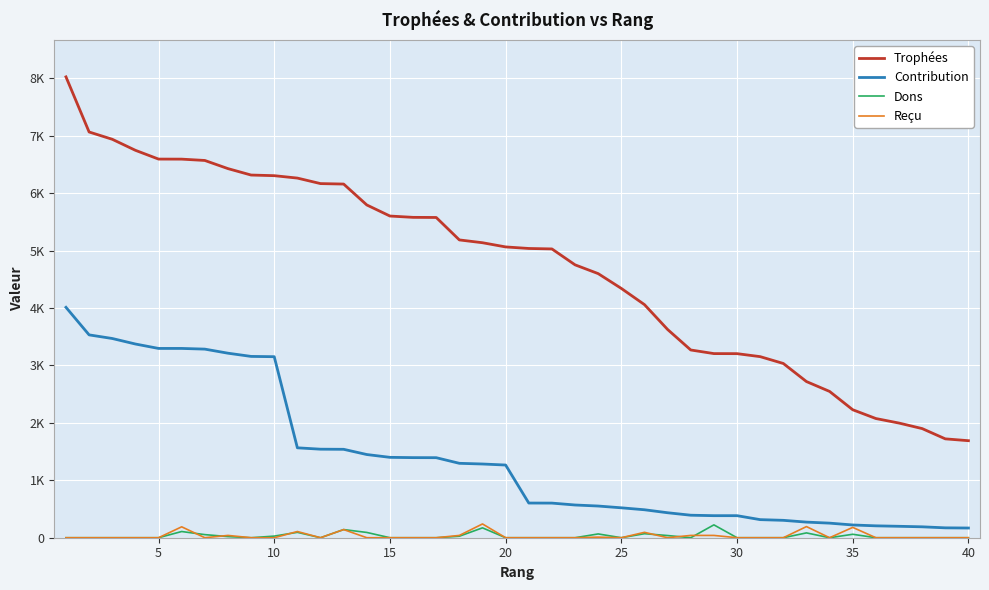

Is this an area chart (filled region under the line)?

No